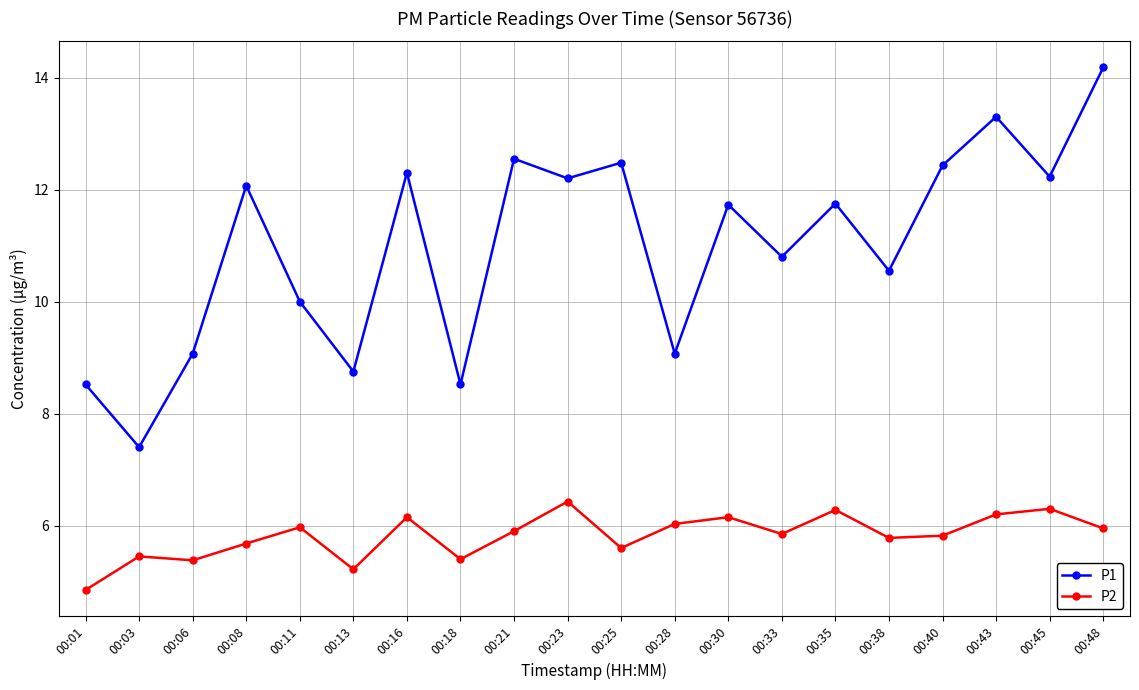

What is the total value across all series at 00:30?

17.9